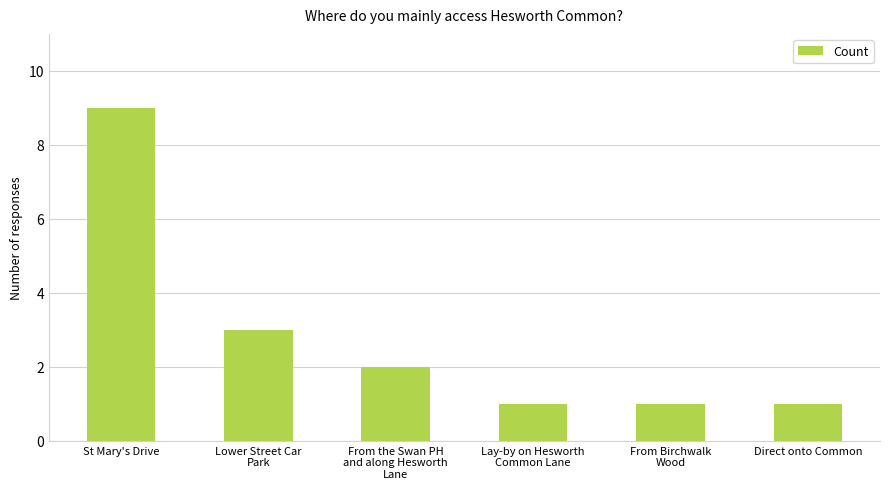

True or false: the data shows 2 at Lay-by on Hesworth
Common Lane.

False